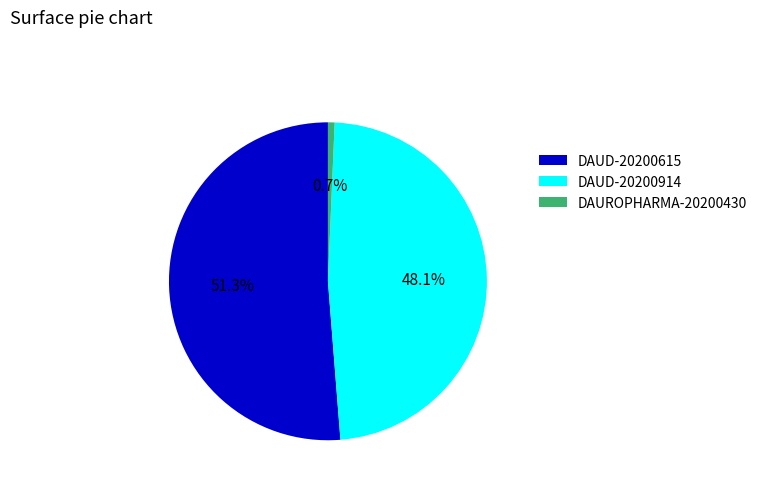

Rank the categories by value from highest to lowest.

DAUD-20200615, DAUD-20200914, DAUROPHARMA-20200430